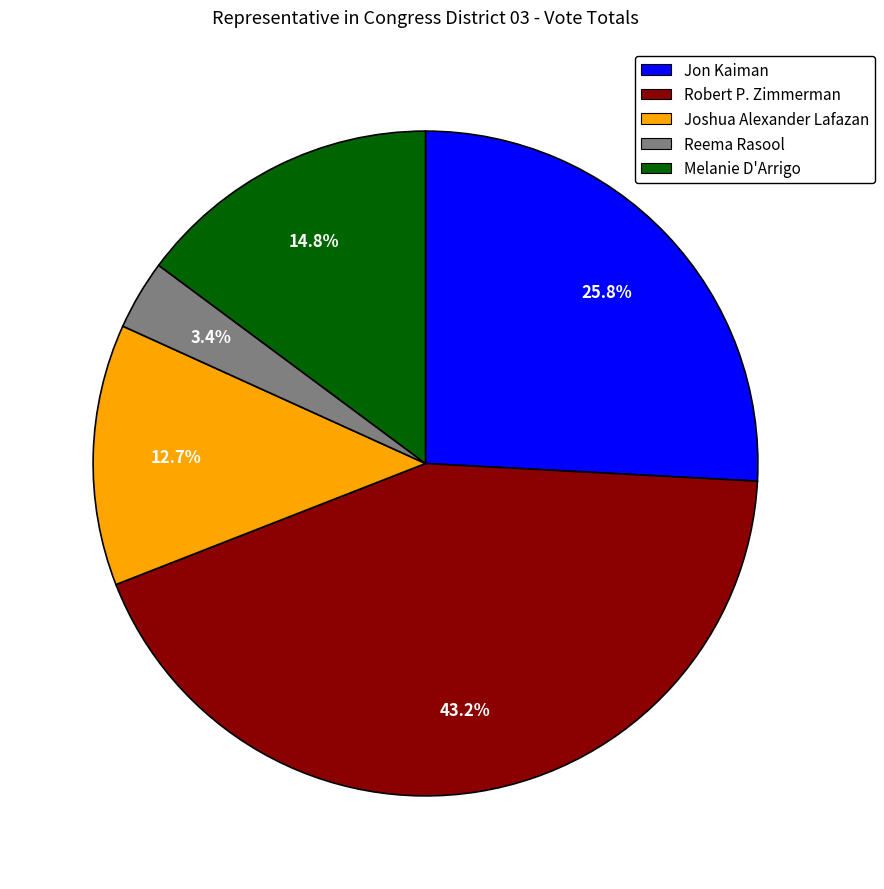

True or false: Joshua Alexander Lafazan accounts for 64% of the total.

False